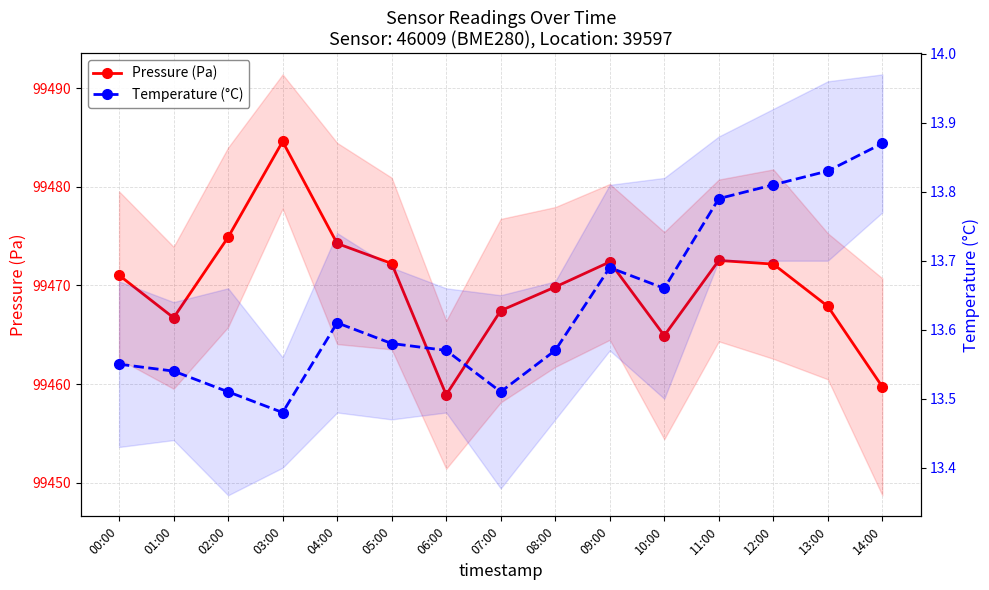

List the series in order of their peak value, lowest first.

Temperature (°C), Pressure (Pa)